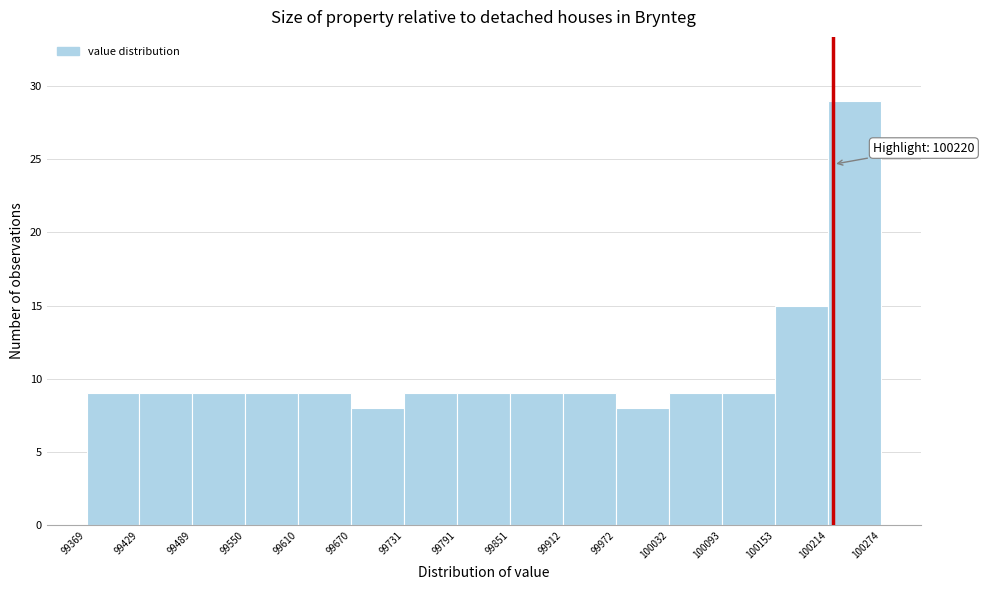

Over which range of the x-axis is the bar tallest?

100214 to 100274